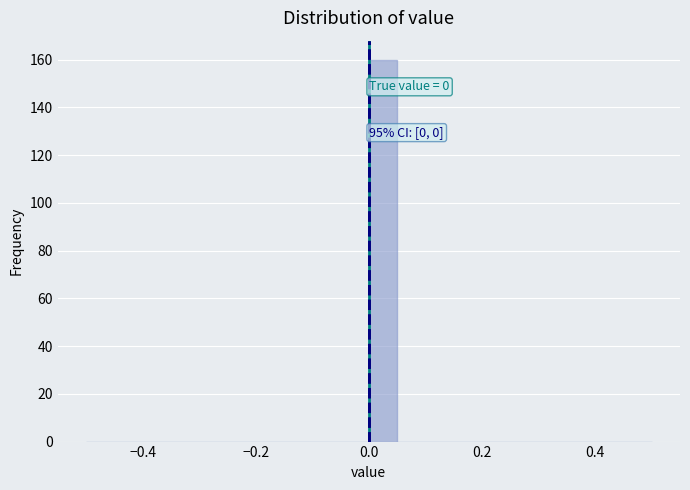

Read against the x-axis, roughly where is the centre of the tallest bar?

0.02